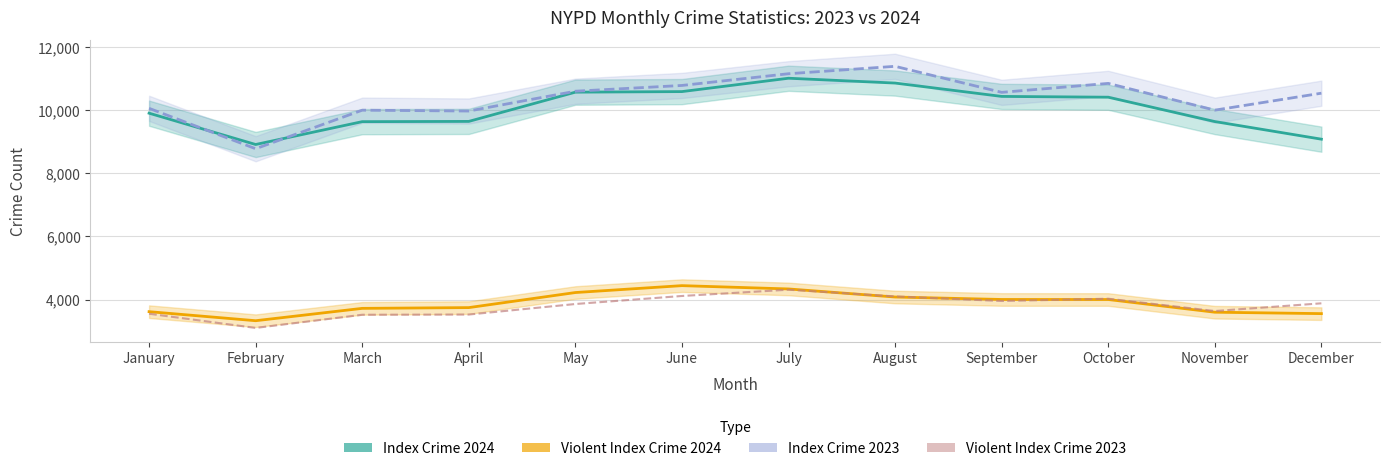

What is the value of the Violent Index Crime 2024 point at the 6th from the left?

4440